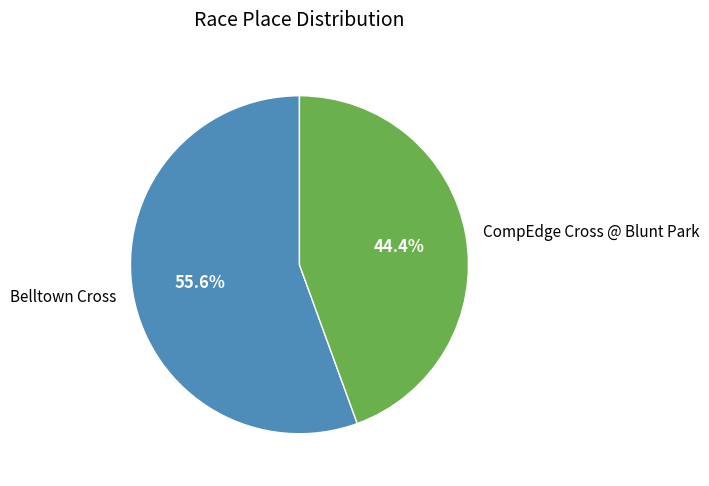

Rank the categories by value from highest to lowest.

Belltown Cross, CompEdge Cross @ Blunt Park